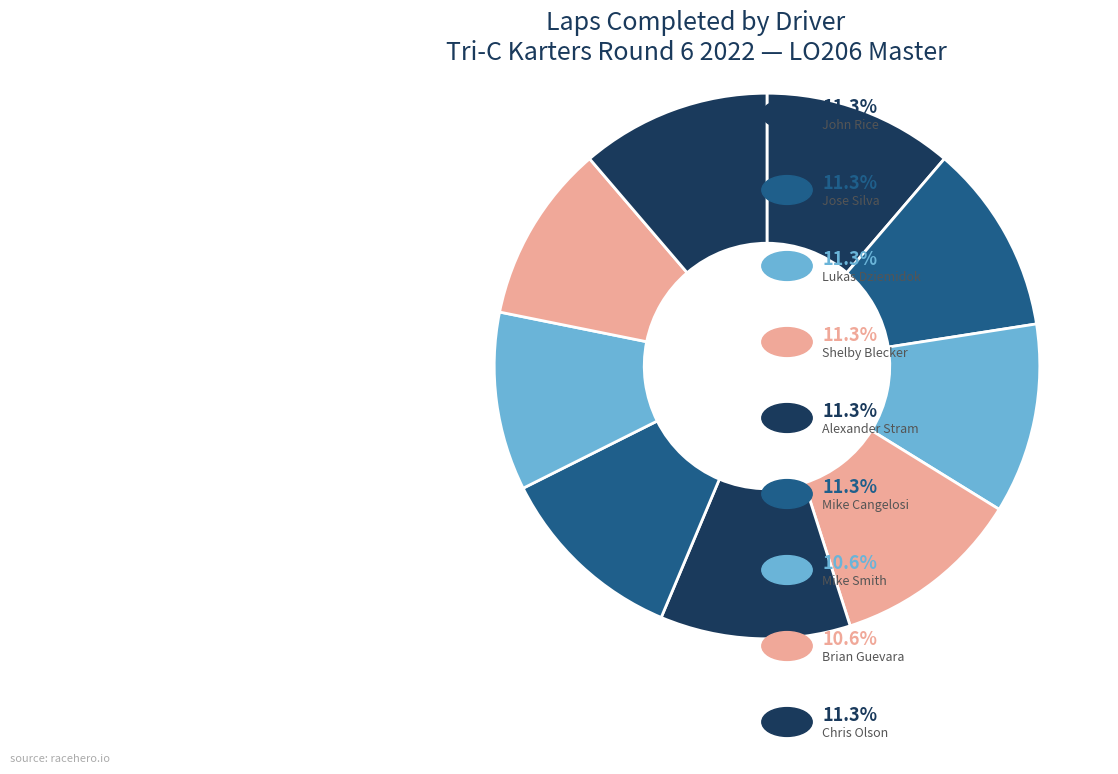

Rank the categories by value from highest to lowest.

John Rice, Jose Silva, Lukas Dziemidok, Shelby Blecker, Alexander Stram, Mike Cangelosi, Chris Olson, Mike Smith, Brian Guevara